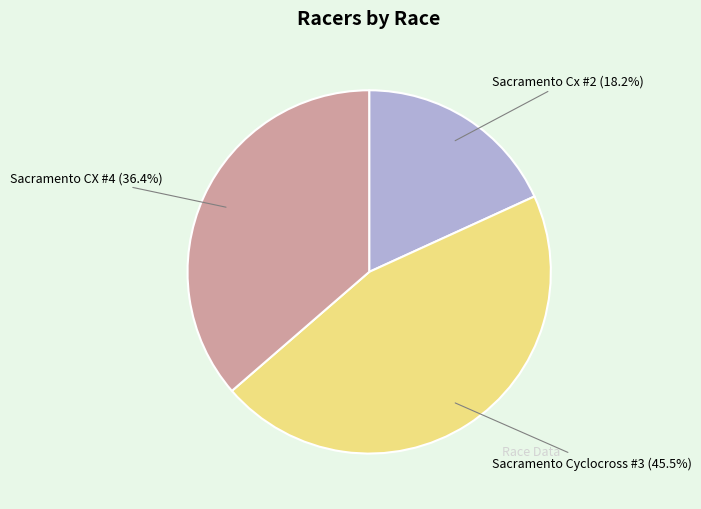

How many segments does this pie chart have?

3